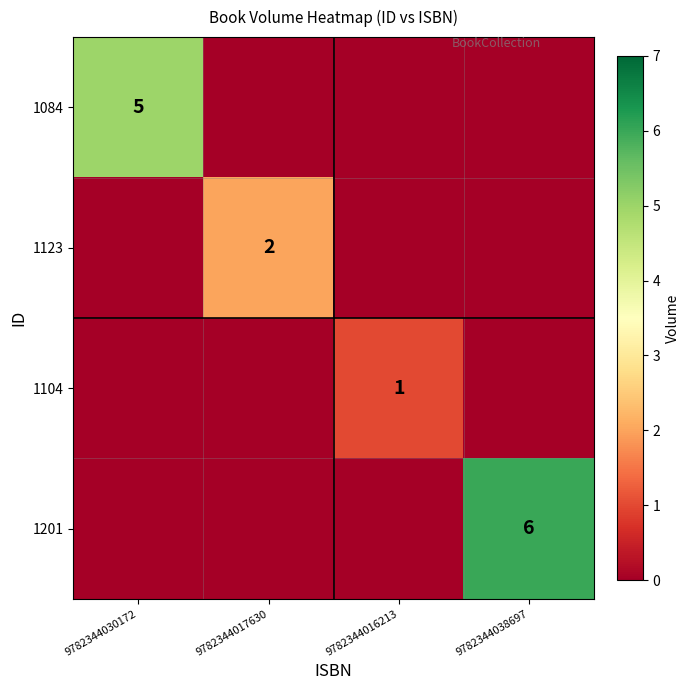

The 1123 series shows 0 at 9782344016213. True or false?

True